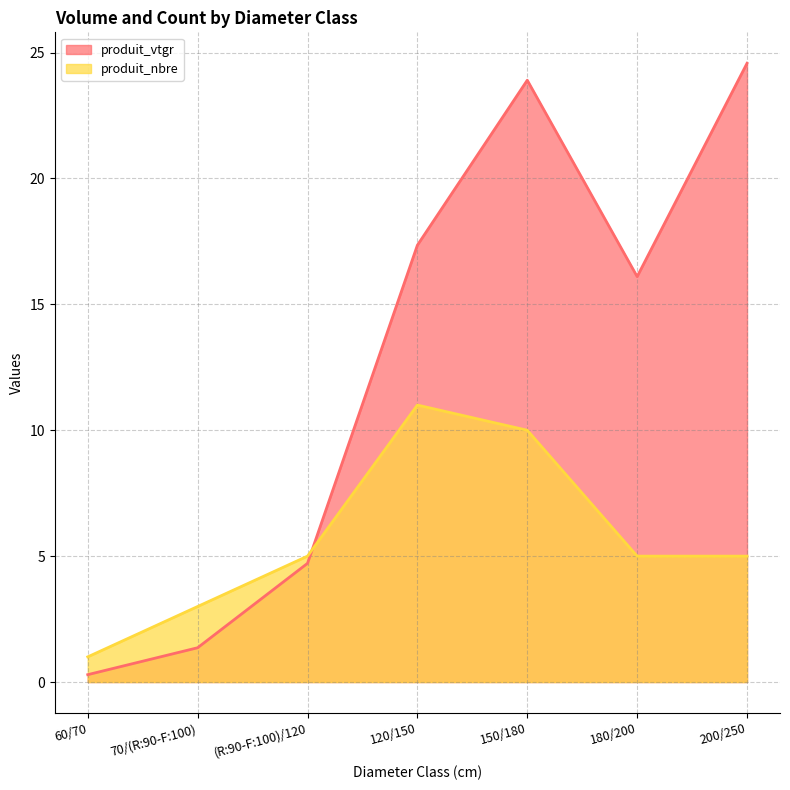

True or false: produit_nbre has a value of 7.7 at 200/250.

False